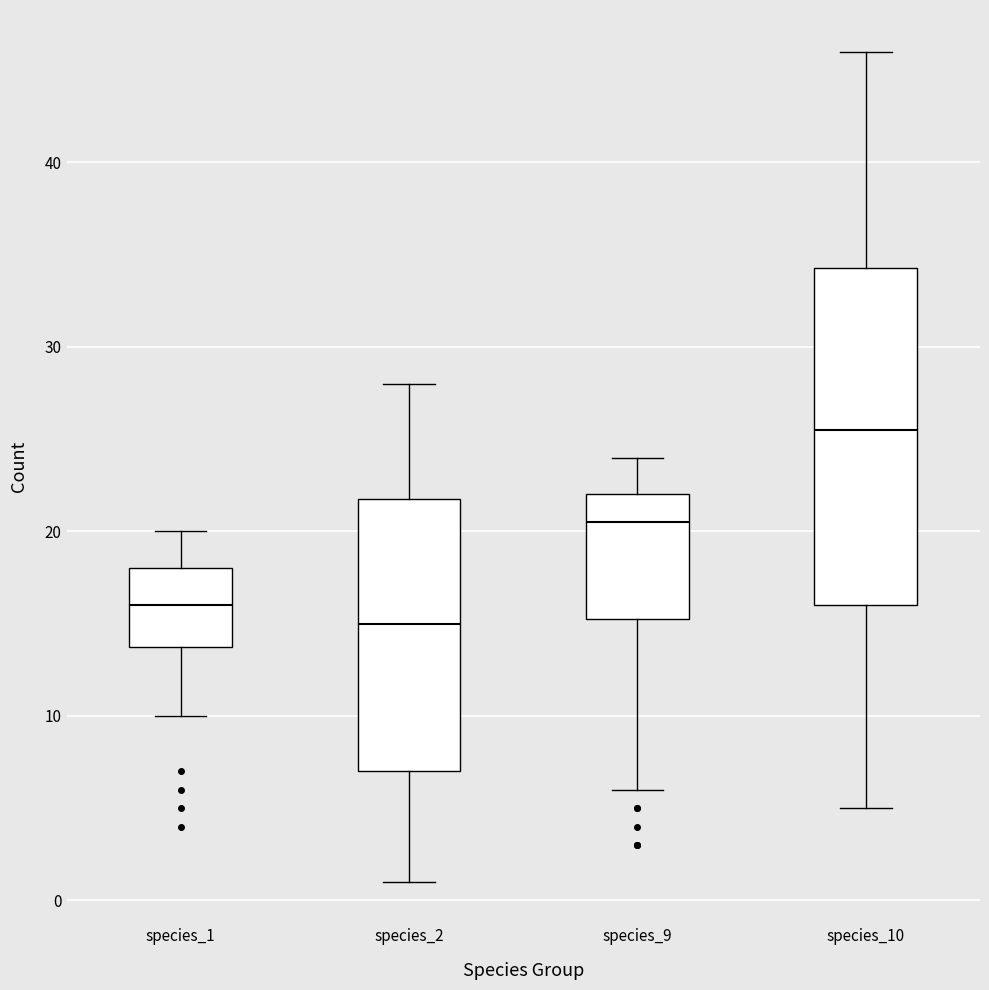

Reading left to right, read every box against the y-axis: the position of its median line, the range the box covers, and the ends of its whiskers. The values are not printed on the chart, so give them approximately, as read against the axis.

species_1: median 16, box 14 to 18, whiskers 10 to 20
species_2: median 15, box 7 to 22, whiskers 1 to 28
species_9: median 21, box 15 to 22, whiskers 6 to 24
species_10: median 26, box 16 to 34, whiskers 5 to 46